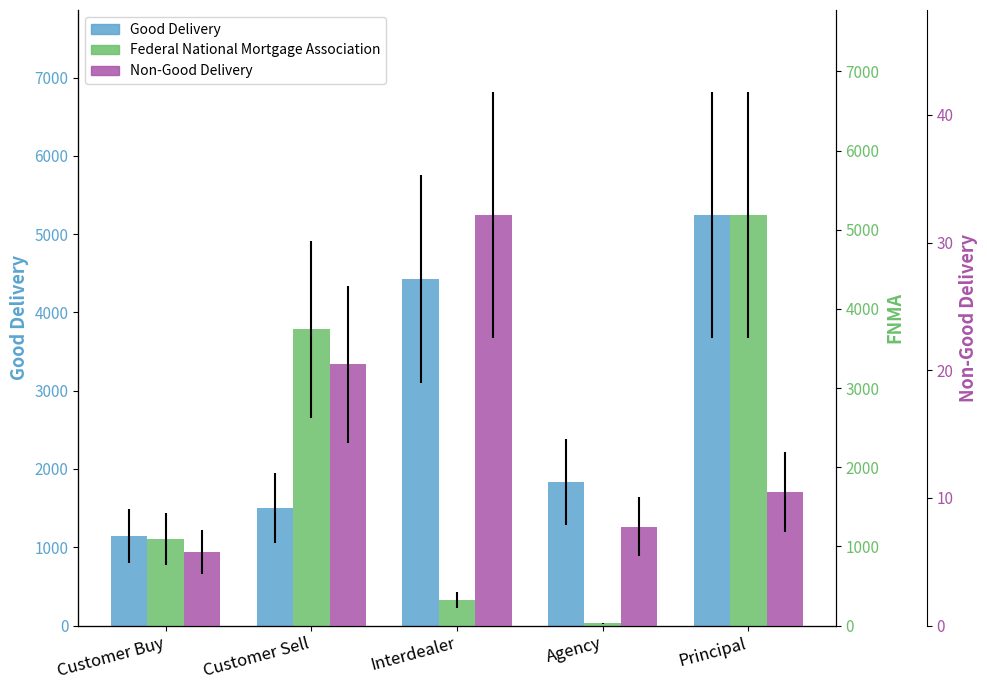

Rank the series by their maximum value, from highest to lowest.

Good Delivery, Federal National Mortgage Association, Non-Good Delivery